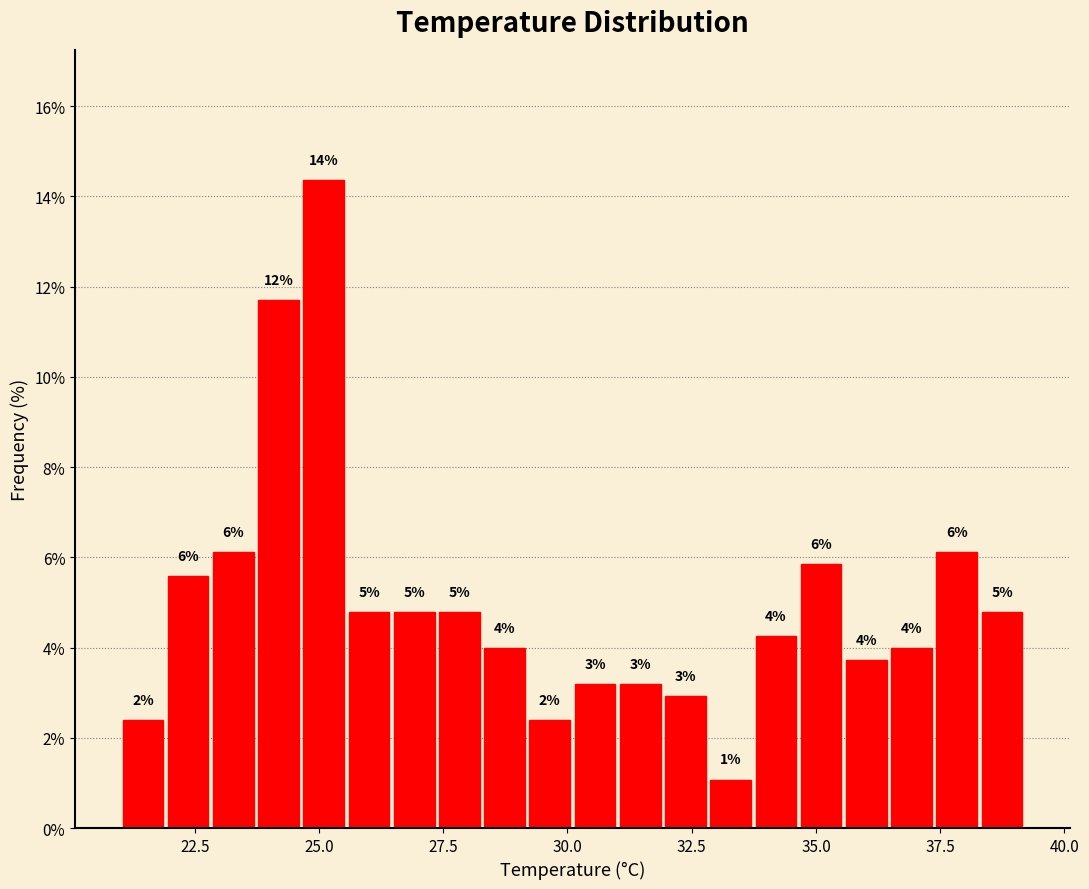

Read against the x-axis, roughly where is the centre of the tallest bar?

25.0